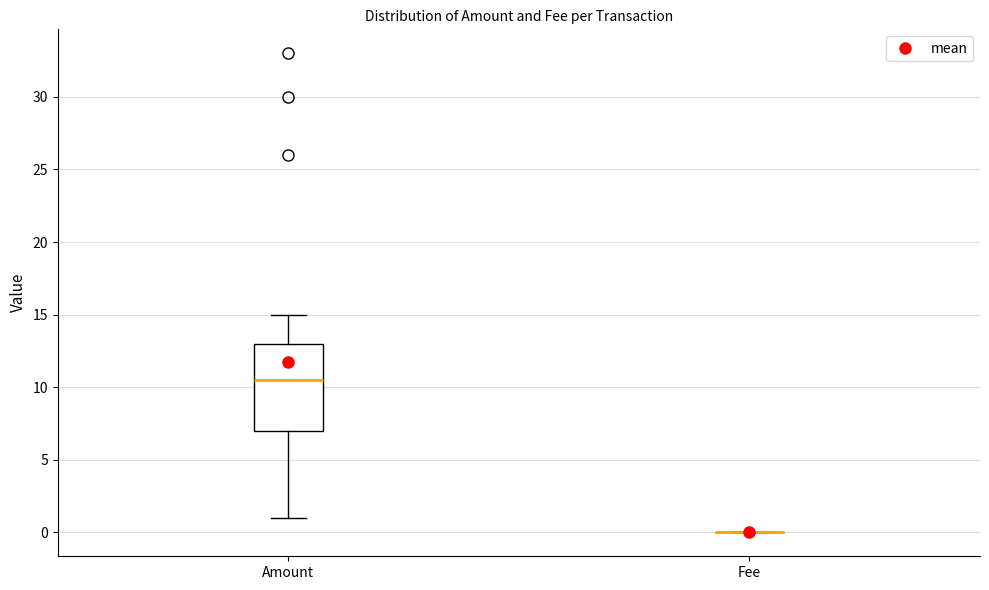

Reading left to right, read every box against the y-axis: the position of its median line, the range the box covers, and the ends of its whiskers. The values are not printed on the chart, so give them approximately, as read against the axis.

Amount: median 10.5, box 7.0 to 13.0, whiskers 1.0 to 15.0
Fee: box collapsed to a line at 0.0, whiskers 0.0 to 0.0